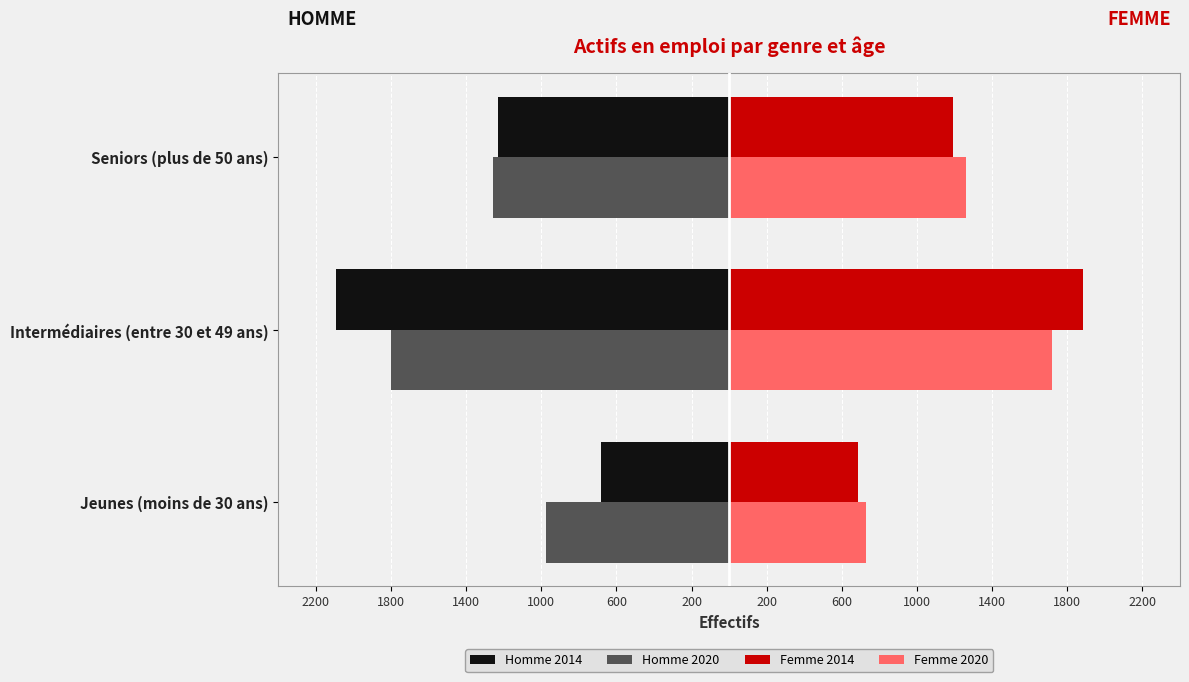

Reading left to right, what are all the values shown in this chart?

Homme 2014: -683.8	-2094.9	-1228.1
Homme 2020: -974.2	-1798.4	-1256.7
Femme 2014: 686.6	1881.1	1191.0
Femme 2020: 729.5	1718.0	1262.9